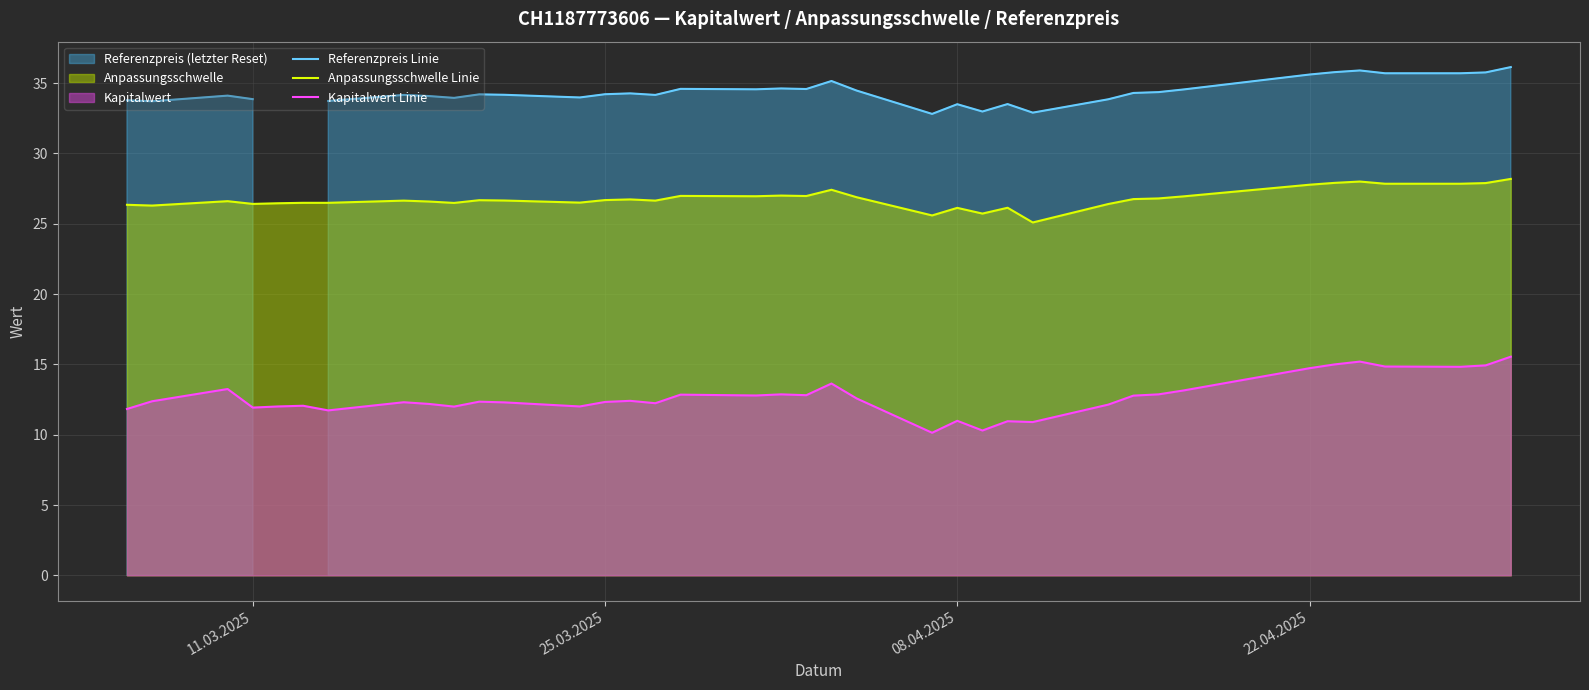

What is the lowest value of the Kapitalwert Linie series?

10.1